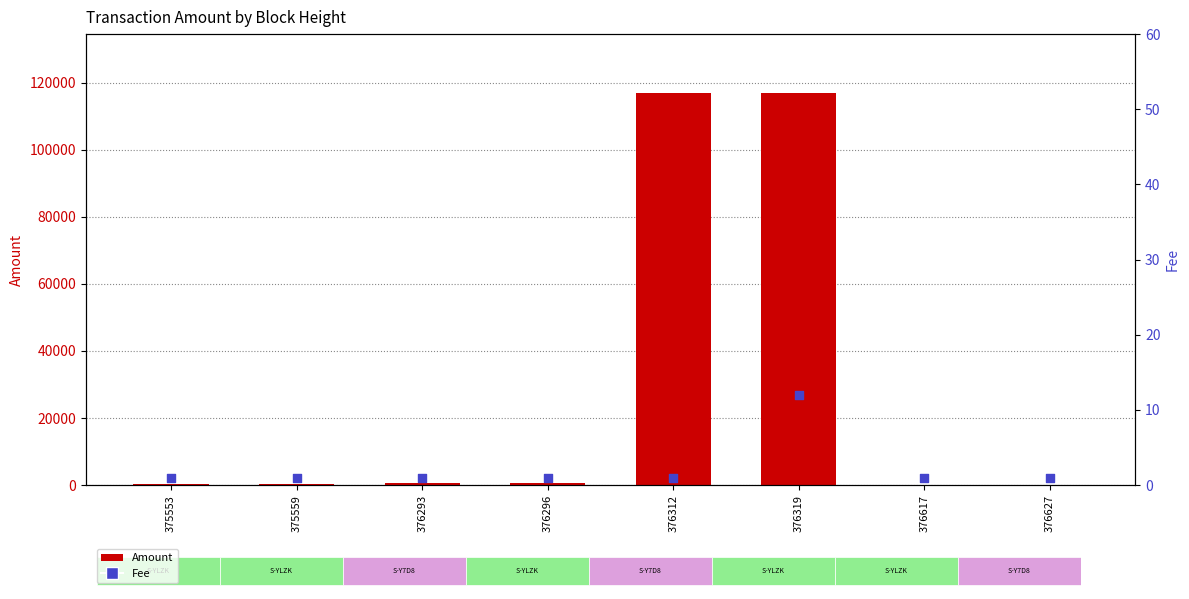

Is the value of Fee at 375553 greater than the value of Amount at 376627?

No